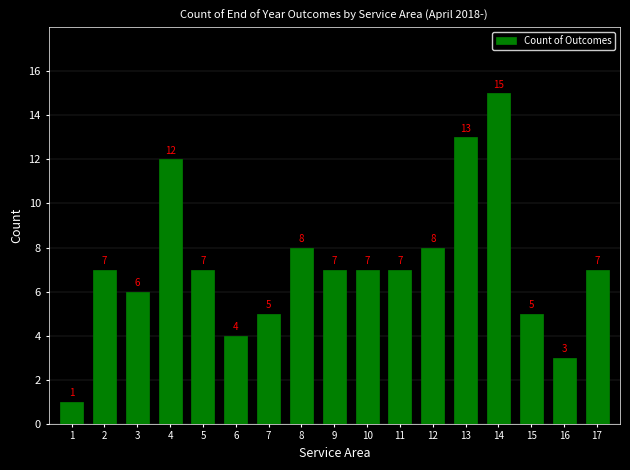

Reading right to left, list all the values displayed in this chart.

7	3	5	15	13	8	7	7	7	8	5	4	7	12	6	7	1